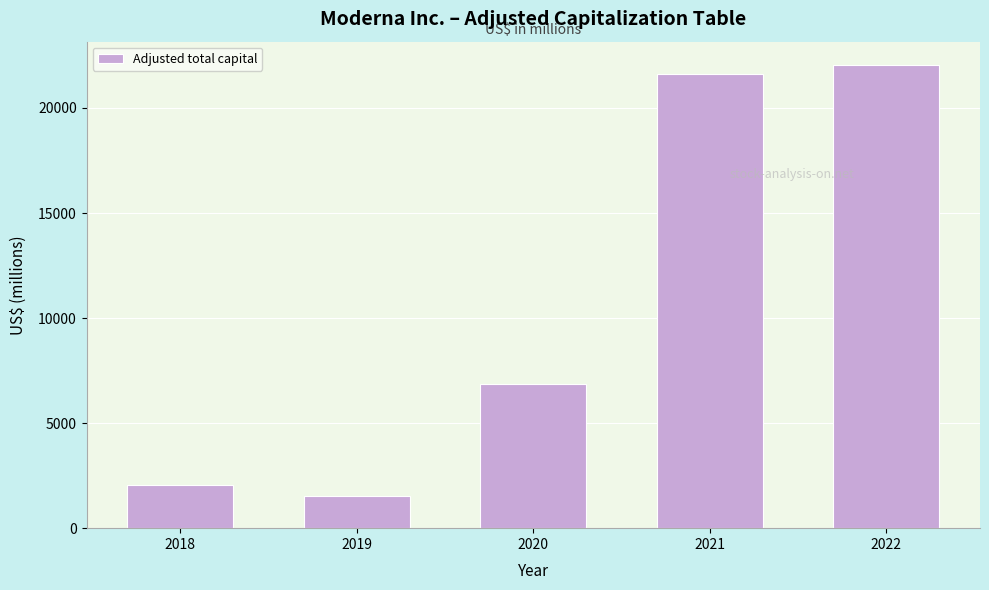

Reading left to right, extract all data points from this chart.

2018=2060	2019=1513	2020=6844	2021=21603	2022=22052